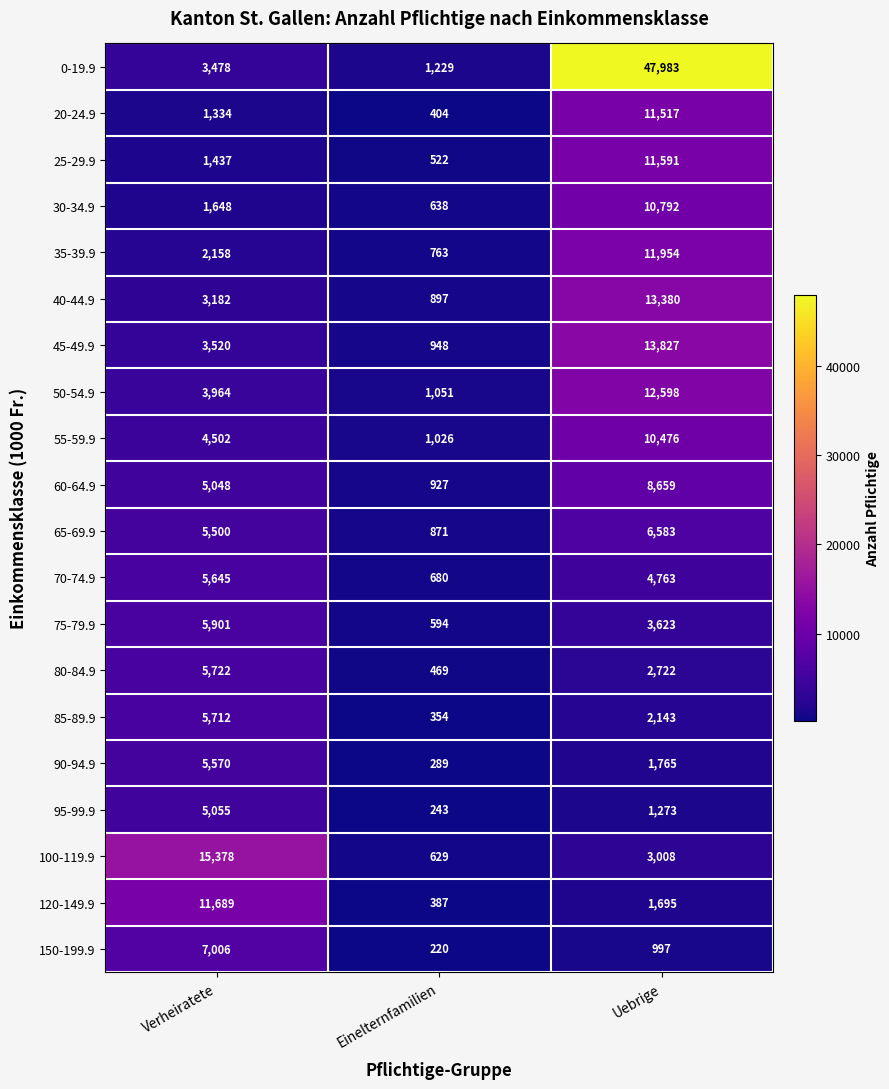

The 25-29.9 series shows 357 at Verheiratete. True or false?

False